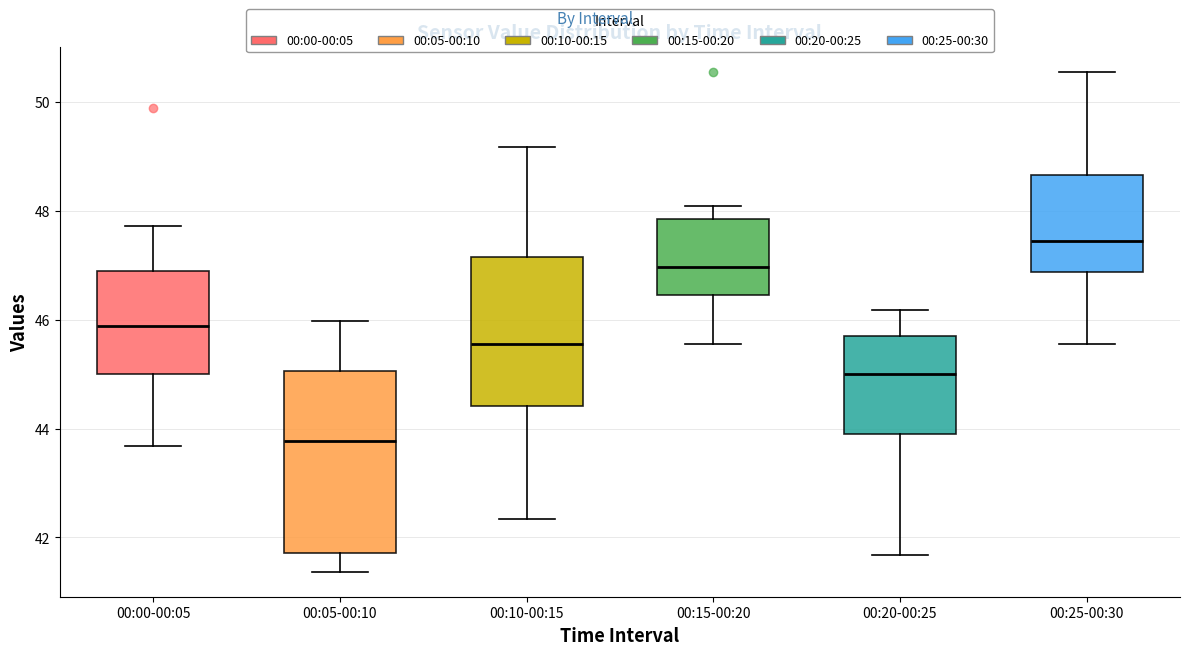

Which box has the highest median line?

00:25-00:30